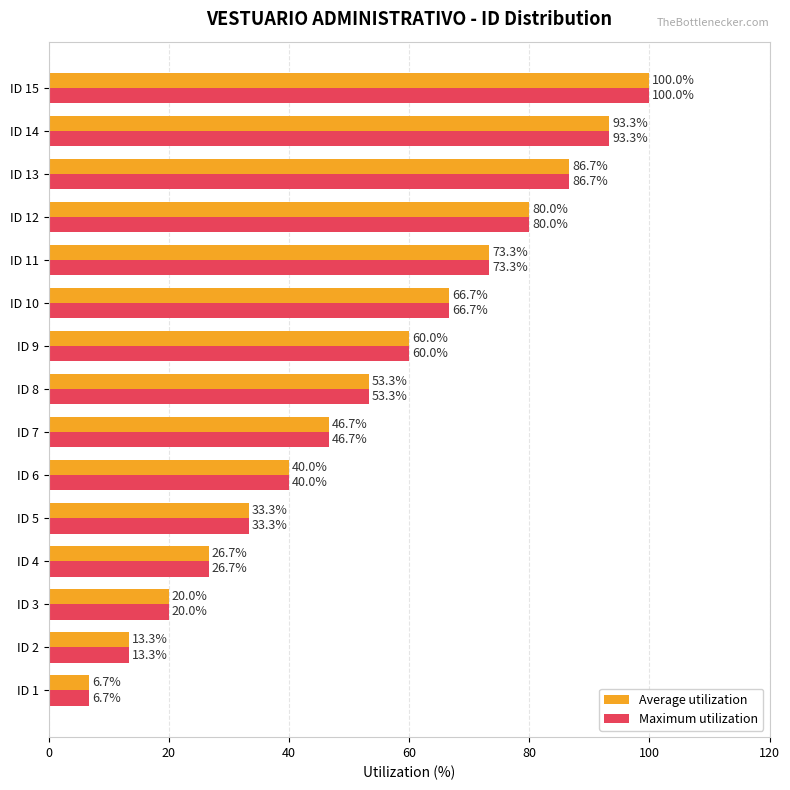

What is the difference between the maximum and minimum values in the Average utilization series?

93.3